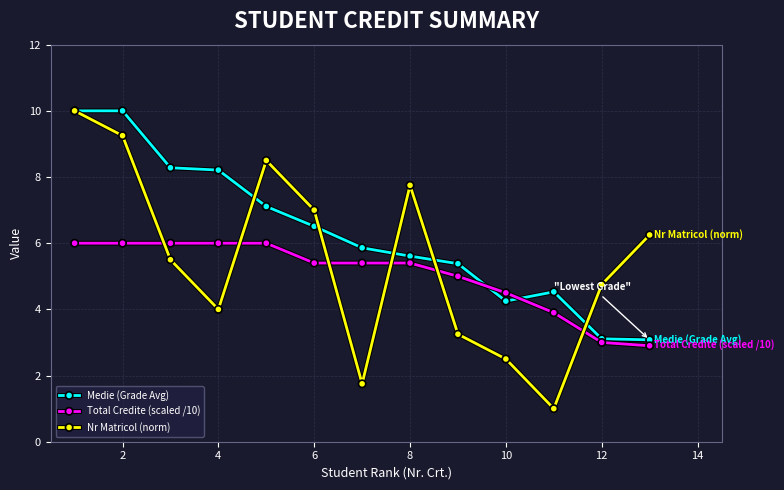

Rank the series by their average value, from lowest to highest.

Total Credite (scaled /10), Nr Matricol (norm), Medie (Grade Avg)